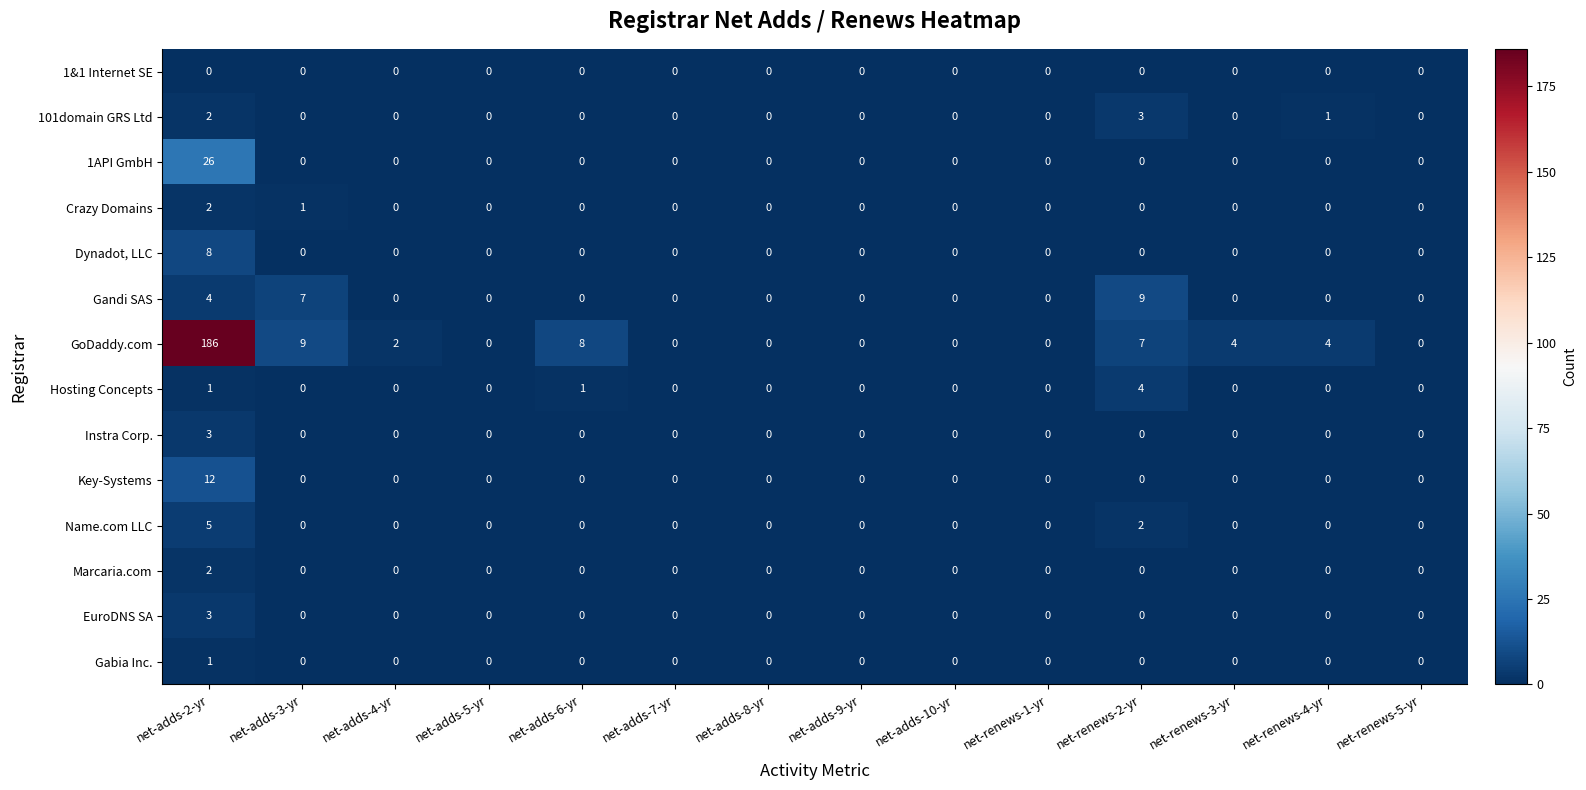

What is the difference between the maximum and second lowest values in the Hosting Concepts series?

4